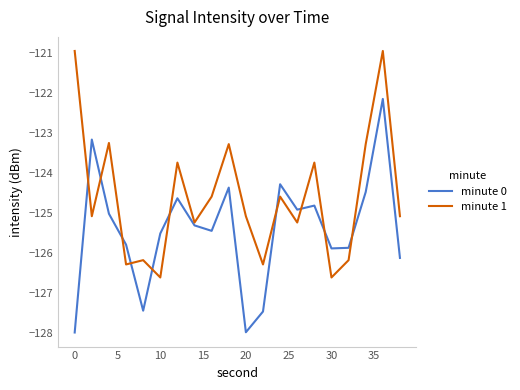

Rank the series by their maximum value, from lowest to highest.

minute 0, minute 1